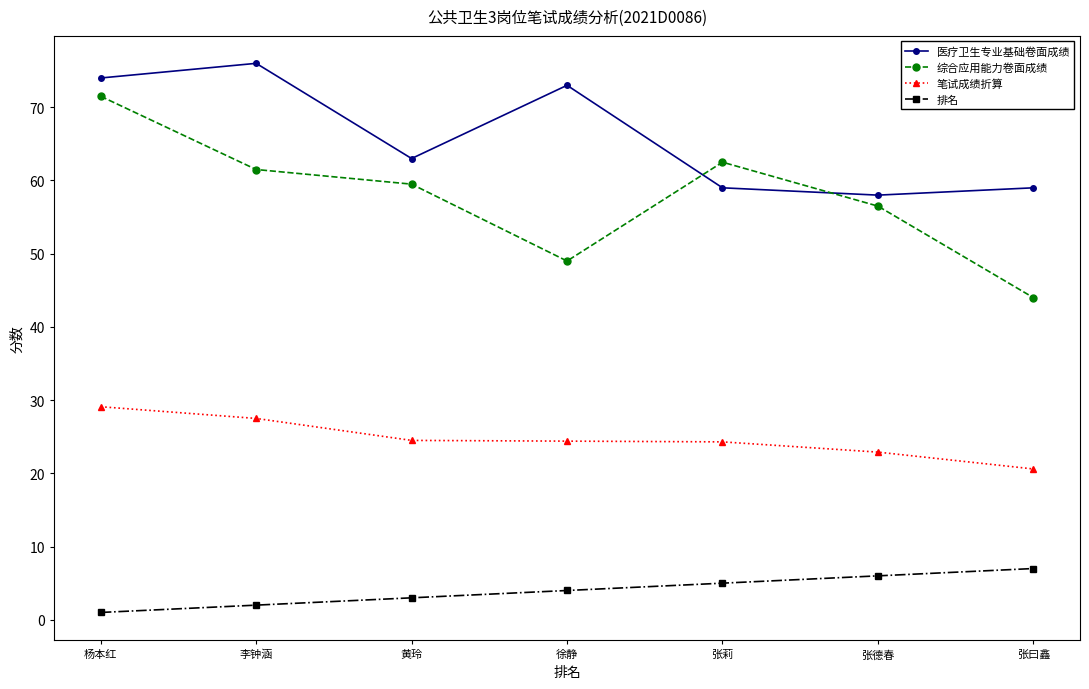

True or false: 综合应用能力卷面成绩 and 笔试成绩折算 intersect in this chart.

False